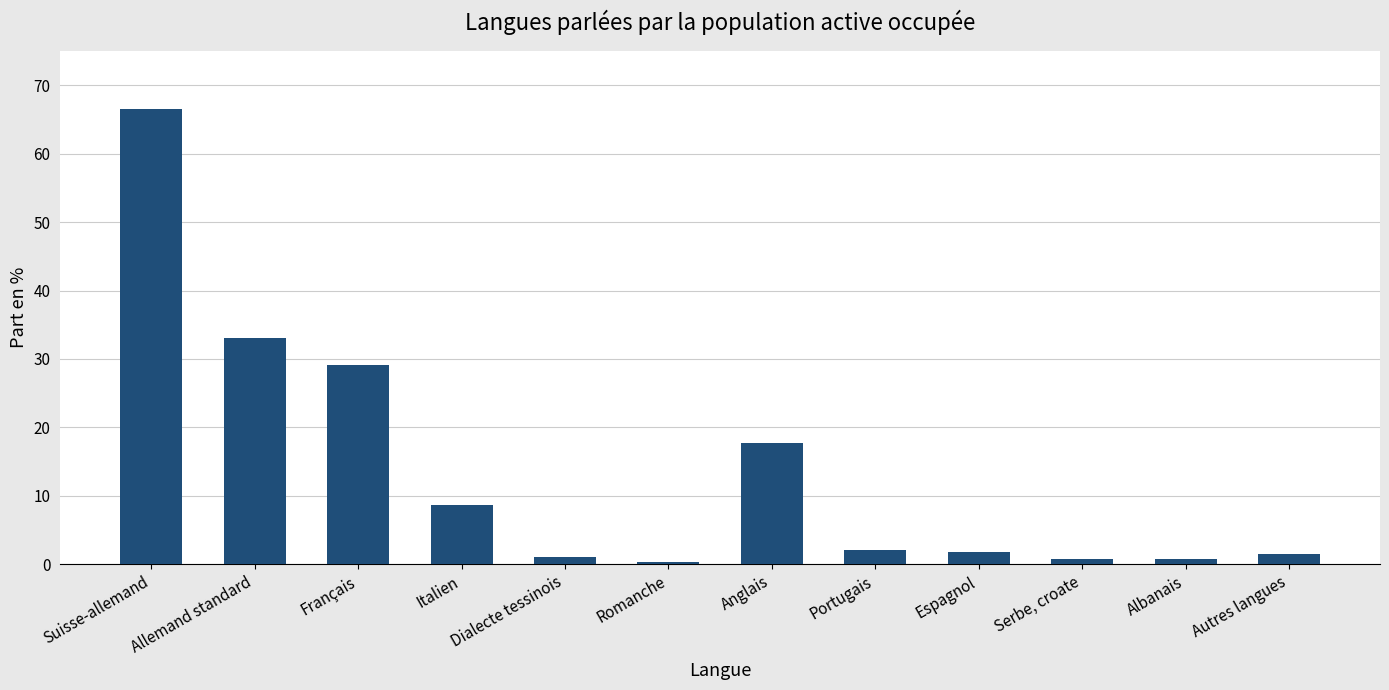

What position from the right is Espagnol?

4